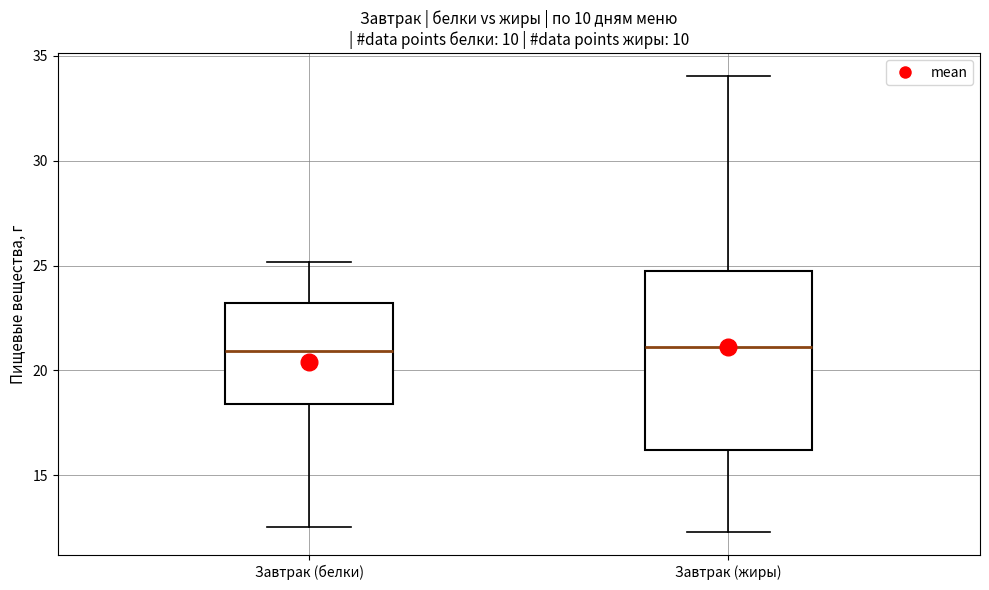

Where is the upper edge of the box for Завтрак (жиры) on the y-axis? The values are not printed on the chart, so give them approximately, as read against the axis.

24.5